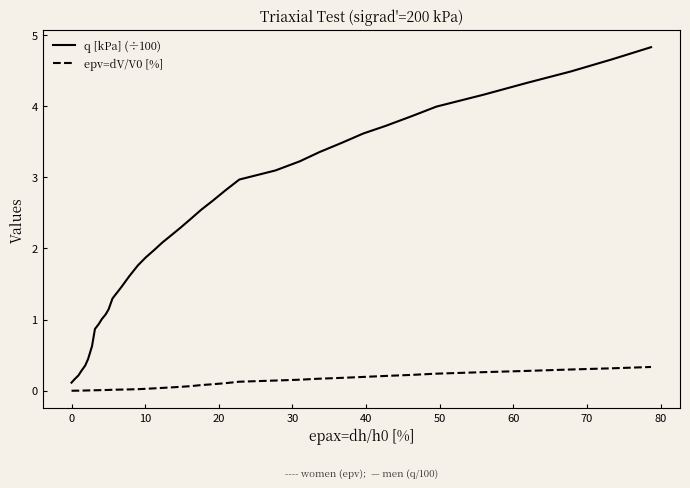

Which series has the largest total across all categories?

q [kPa] (÷100)